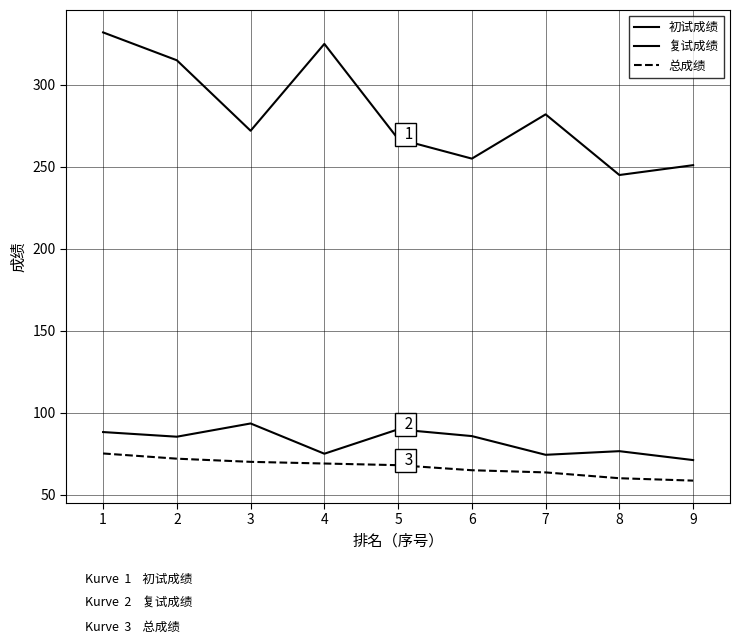

Does the chart display data point markers on the line(s)?

No